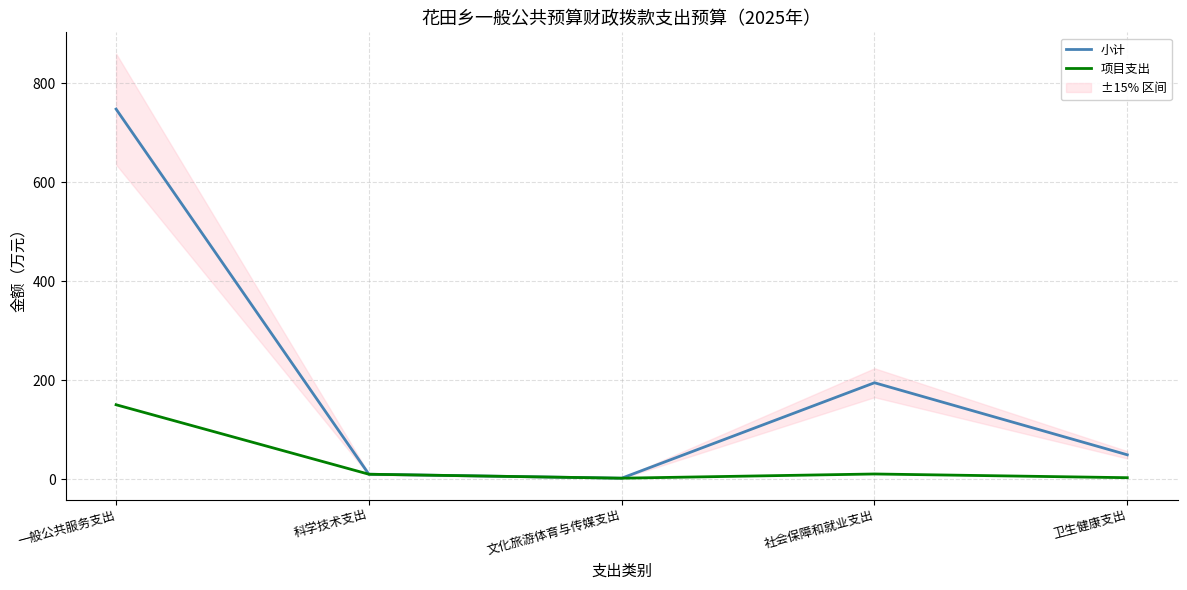

How many categories are shown in the chart?

5